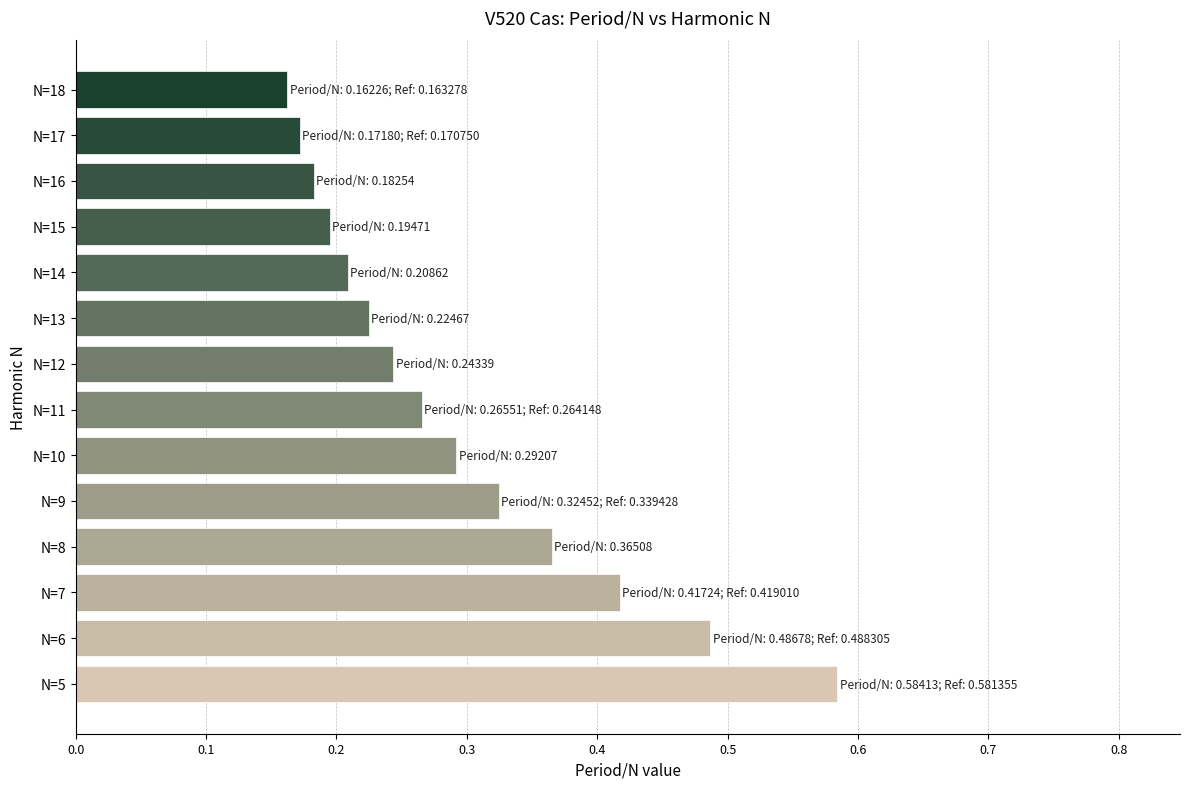

Which has a higher value, N=14 or N=6?

N=6